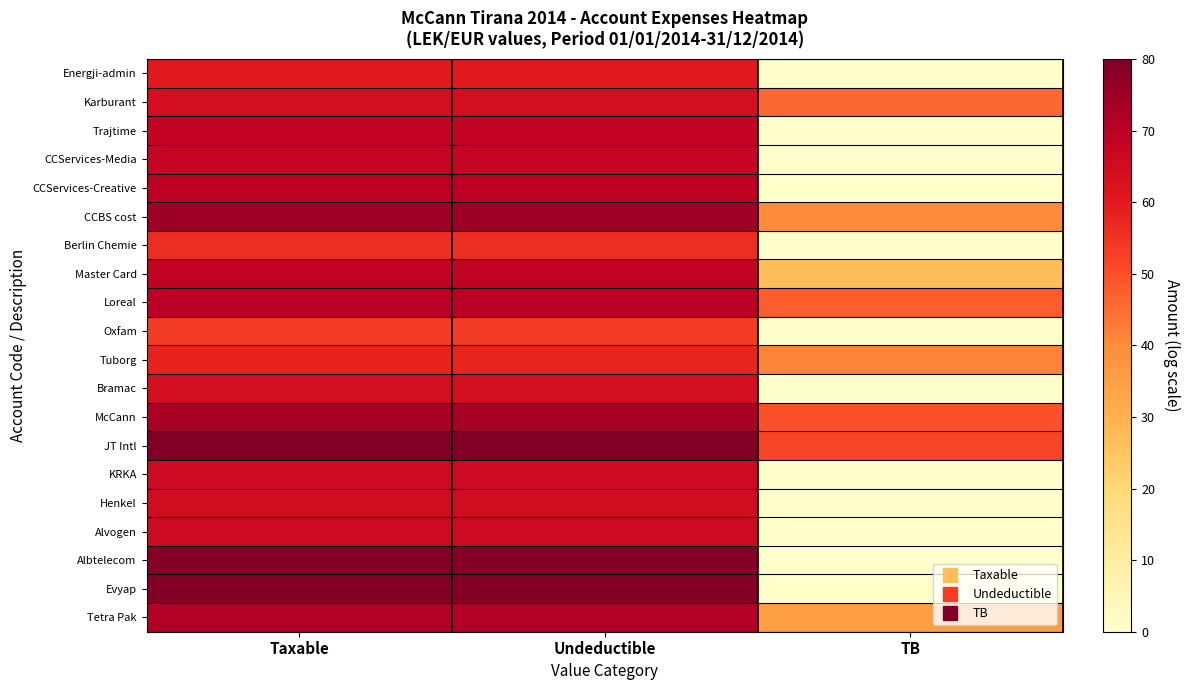

Which series has the largest range (max minus min)?

Albtelecom